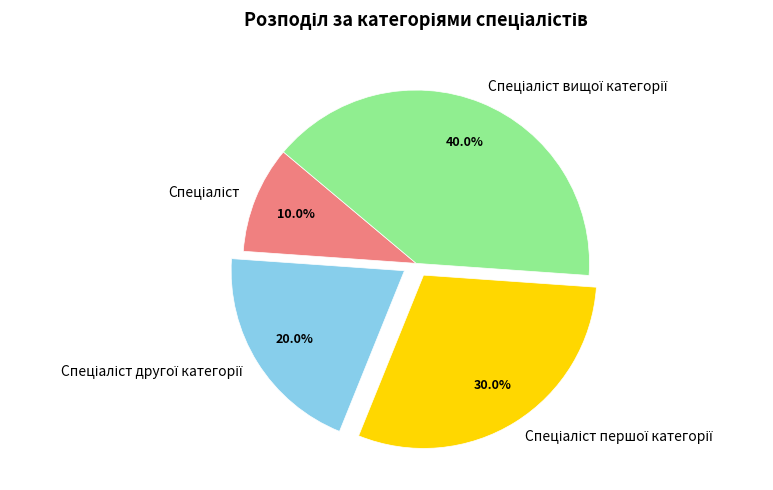

Is there any slice that represents more than half of the pie?

No